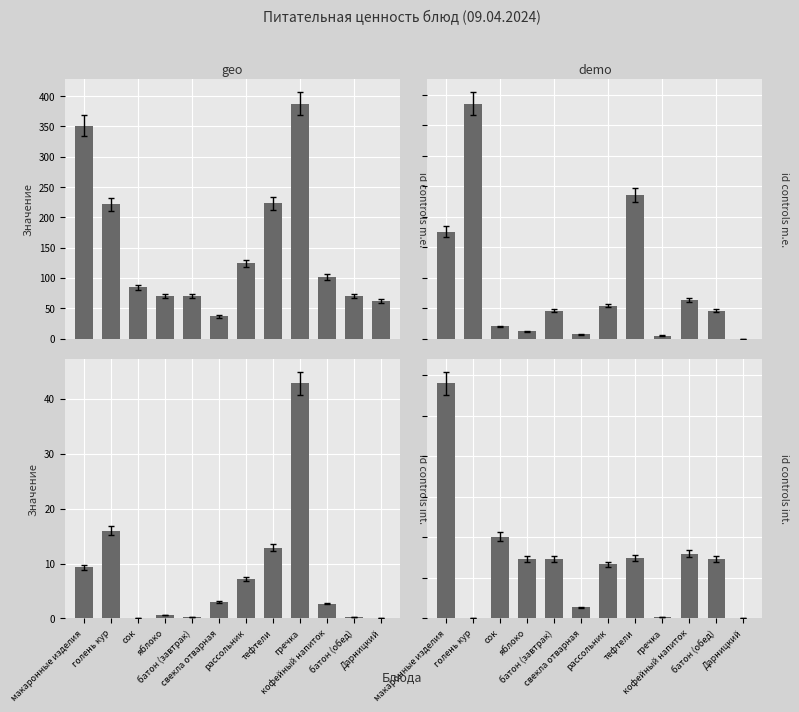

What position from the left is макаронные изделия?

1